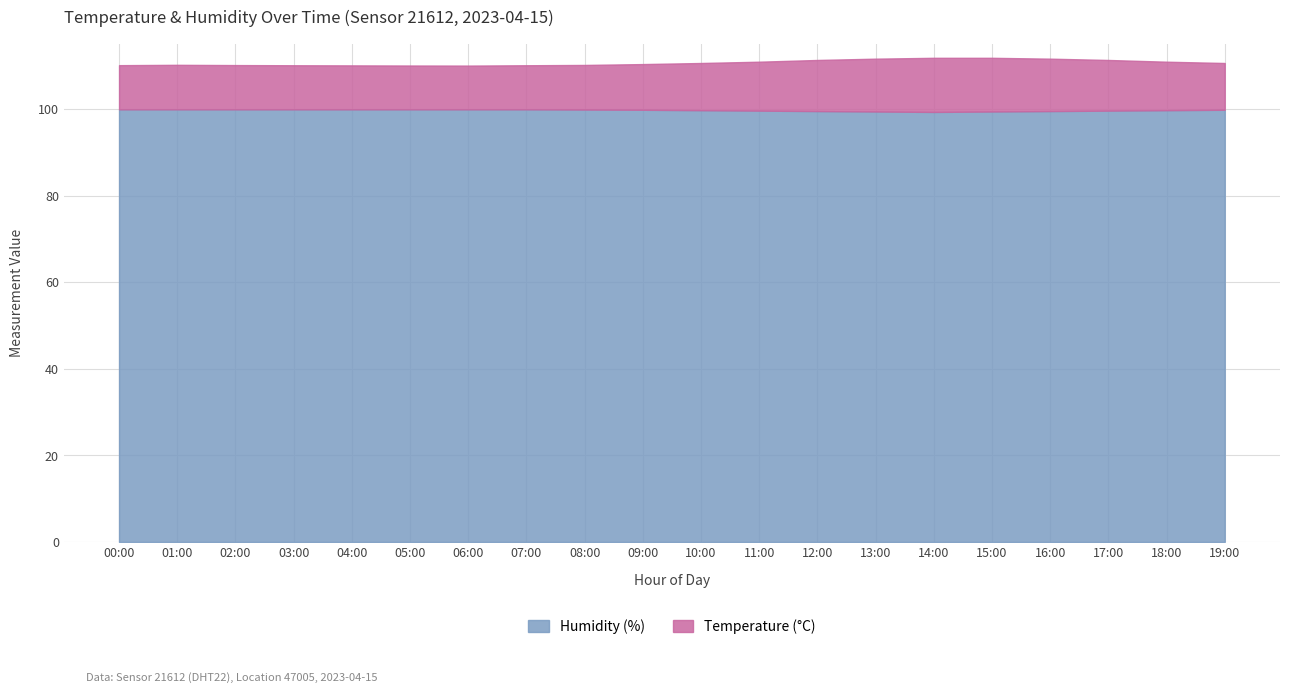

Which series has the largest total across all categories?

humidity